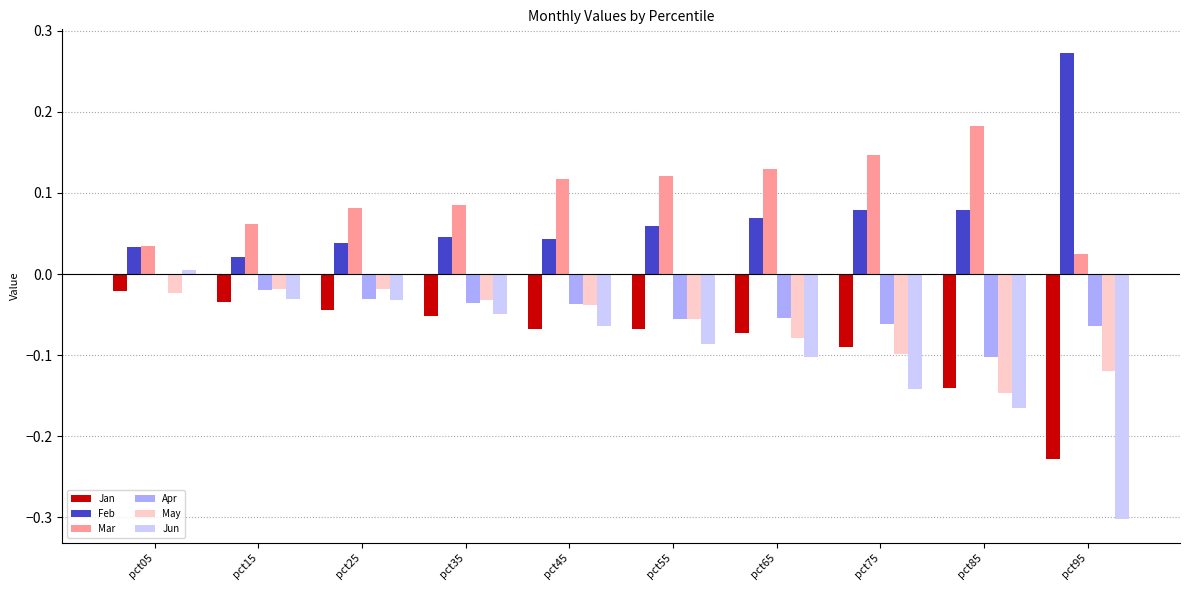

Is it true that Apr equals -0.1 at pct45?

False